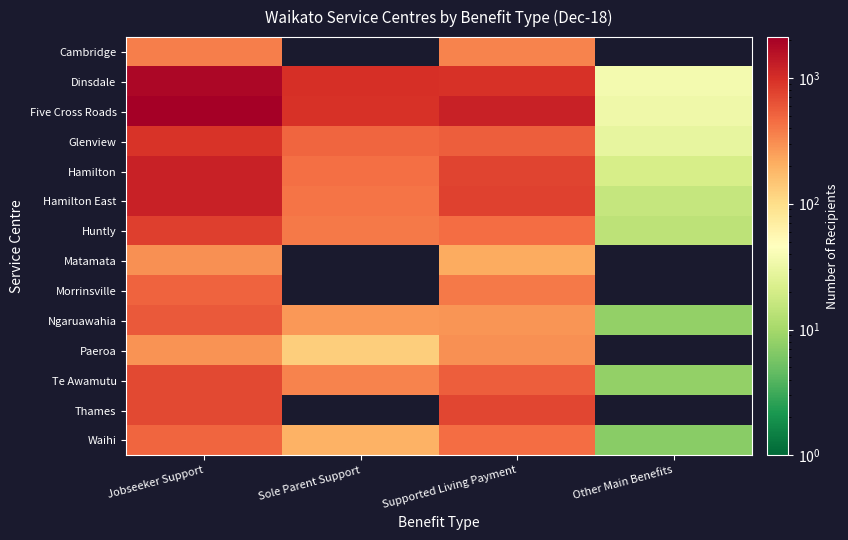

What is the sum of the Dinsdale values at Jobseeker Support and Sole Parent Support?

2820.0